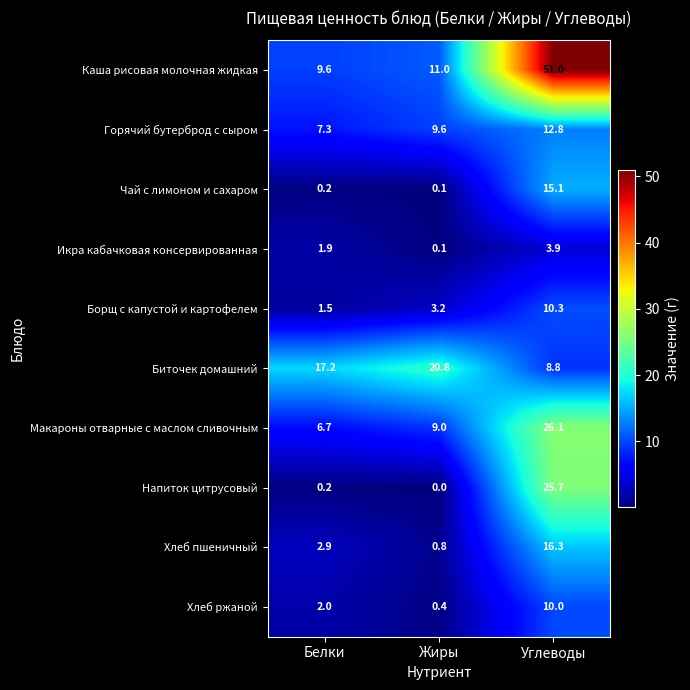

Reading left to right, extract all data points from this chart.

Каша рисовая молочная жидкая: 9.6	11.0	51.0
Горячий бутерброд с сыром: 7.3	9.6	12.8
Чай с лимоном и сахаром: 0.2	0.1	15.1
Икра кабачковая консервированная: 1.9	0.1	3.9
Борщ с капустой и картофелем: 1.5	3.2	10.3
Биточек домашний: 17.2	20.8	8.8
Макароны отварные с маслом сливочным: 6.7	9.0	26.1
Напиток цитрусовый: 0.2	0.0	25.7
Хлеб пшеничный: 2.9	0.8	16.3
Хлеб ржаной: 2.0	0.4	10.0